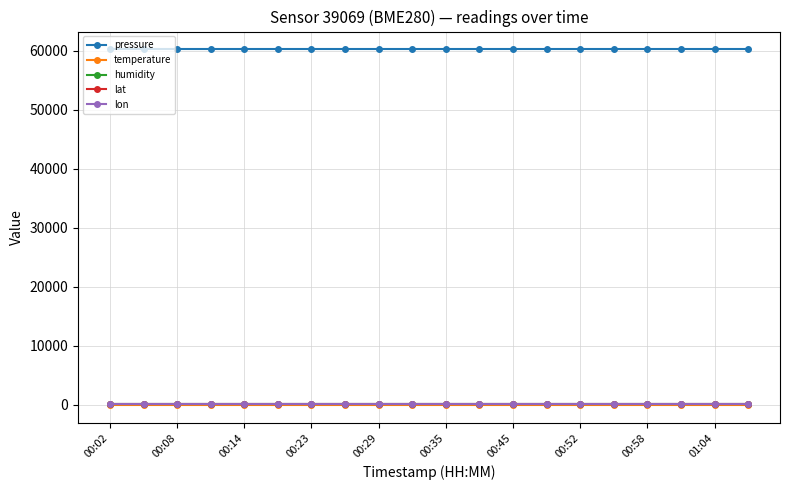

Reading left to right, what are all the values shown in this chart?

pressure: 60218.5	60218.5	60218.5	60218.5	60218.5	60218.5	60218.5	60218.5	60218.5	60218.5	60218.5	60218.5	60218.5	60218.5	60218.5	60218.5	60218.5	60218.5	60218.5	60218.5
temperature: -146.7	-146.7	-146.7	-146.7	-146.7	-146.7	-146.7	-146.7	-146.7	-146.7	-146.7	-146.7	-146.7	-146.7	-146.7	-146.7	-146.7	-146.7	-146.7	-146.7
humidity: 100.0	100.0	100.0	100.0	100.0	100.0	100.0	100.0	100.0	100.0	100.0	100.0	100.0	100.0	100.0	100.0	100.0	100.0	100.0	100.0
lat: 53.6	53.6	53.6	53.6	53.6	53.6	53.6	53.6	53.6	53.6	53.6	53.6	53.6	53.6	53.6	53.6	53.6	53.6	53.6	53.6
lon: 9.6	9.6	9.6	9.6	9.6	9.6	9.6	9.6	9.6	9.6	9.6	9.6	9.6	9.6	9.6	9.6	9.6	9.6	9.6	9.6